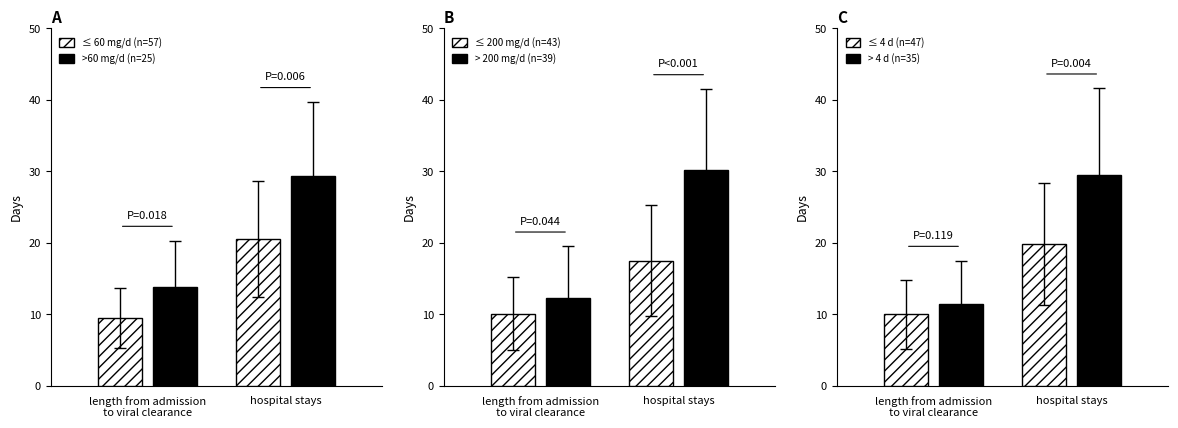

Is the value of ≤ 4 d (n=47) at length from admission
to viral clearance greater than the value of ≤ 200 mg/d (n=43) at hospital stays?

No